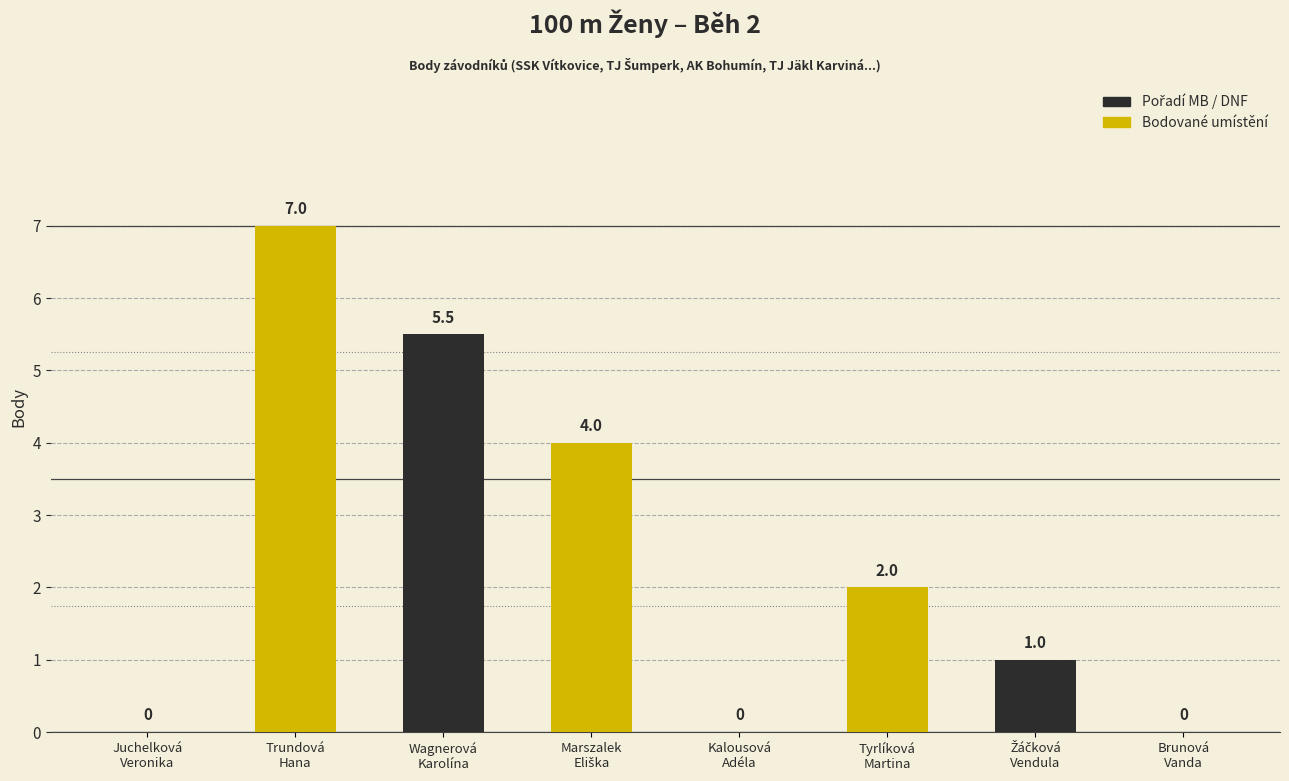

What is the sum of all values?

19.5